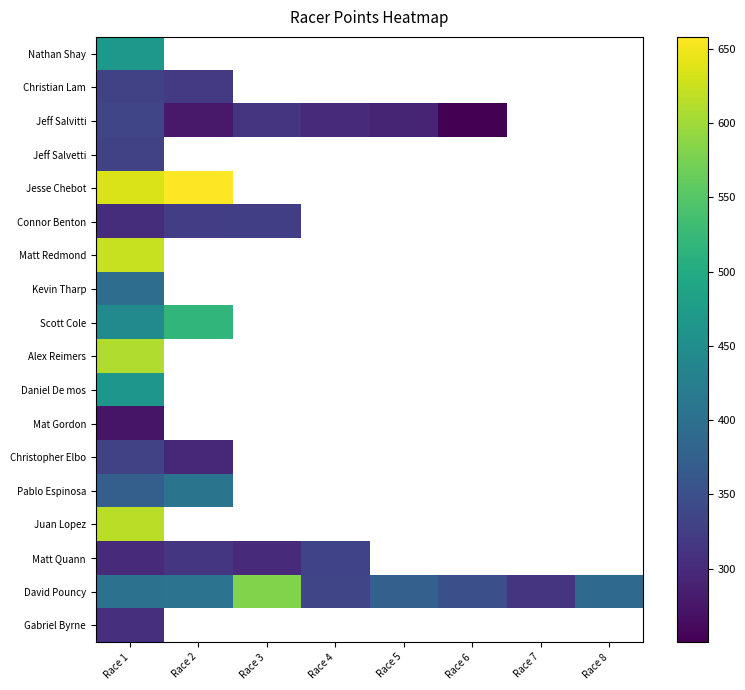

What is the maximum value for Scott Cole?

519.4